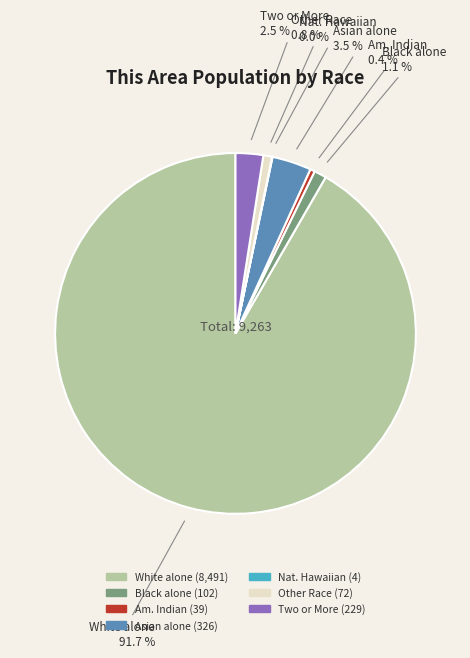

Does any single category account for the majority?

Yes